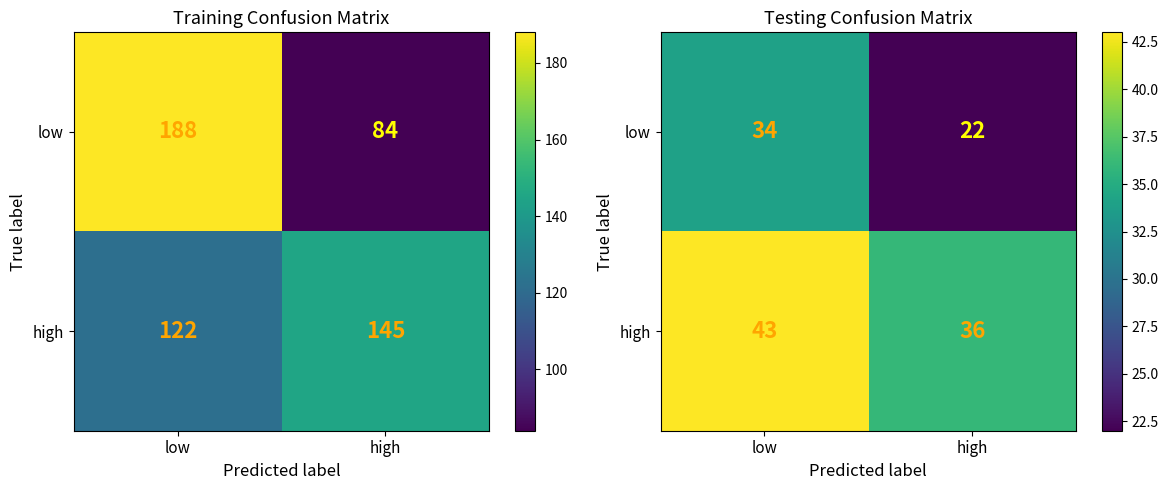

Which series has the largest total across all categories?

high